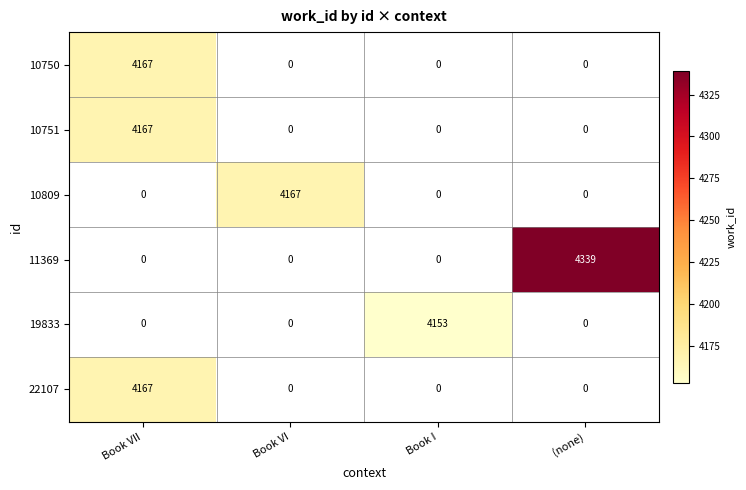

Count the 10751 values in the range 0 to 4167.

4